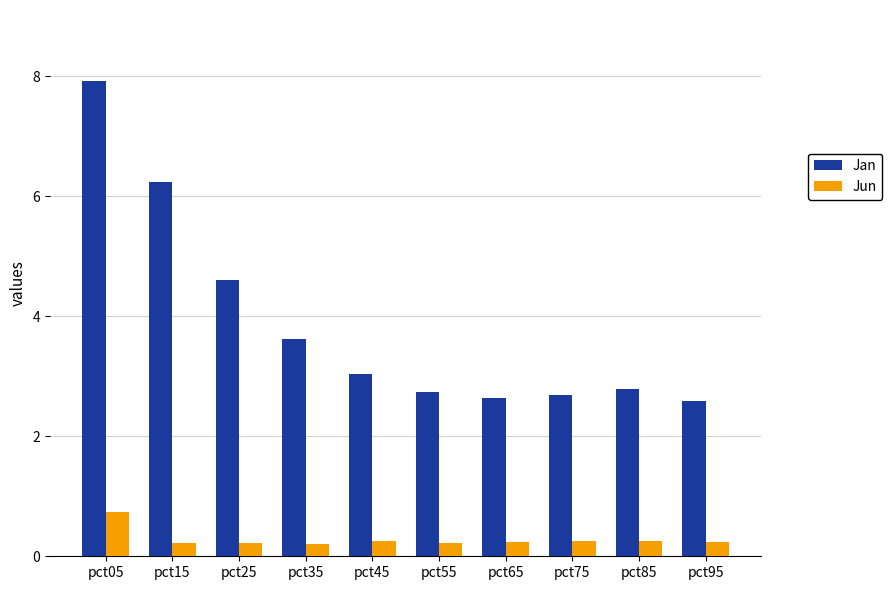

Are the bars grouped side by side (vs. stacked)?

Yes